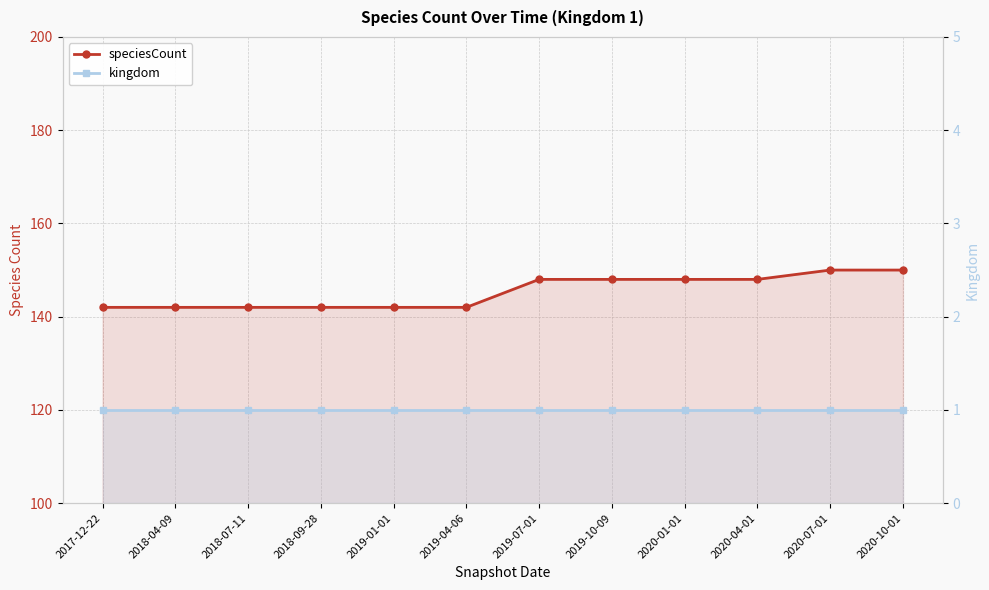

Which label corresponds to the smallest value in the chart?

2017-12-22